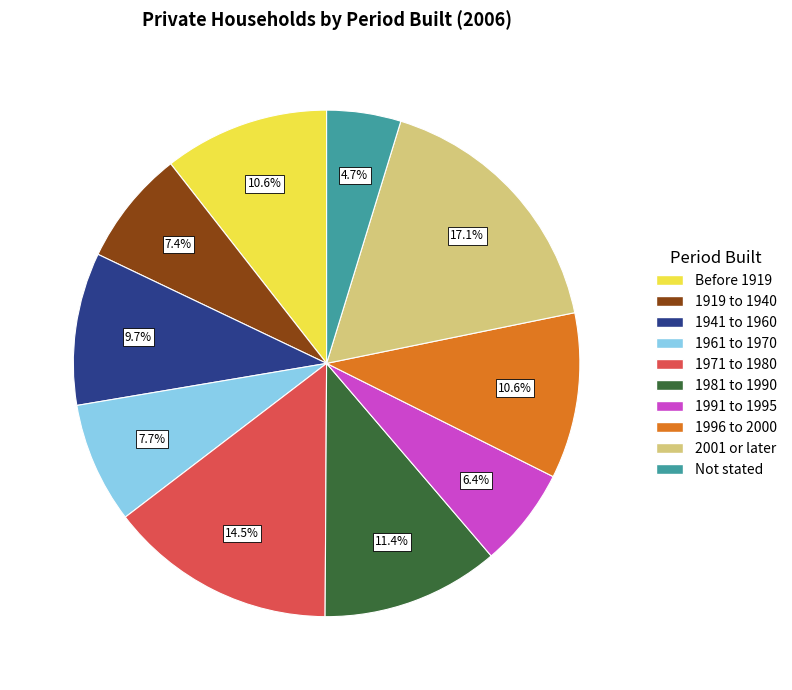

Count the number of slices in the pie.

10